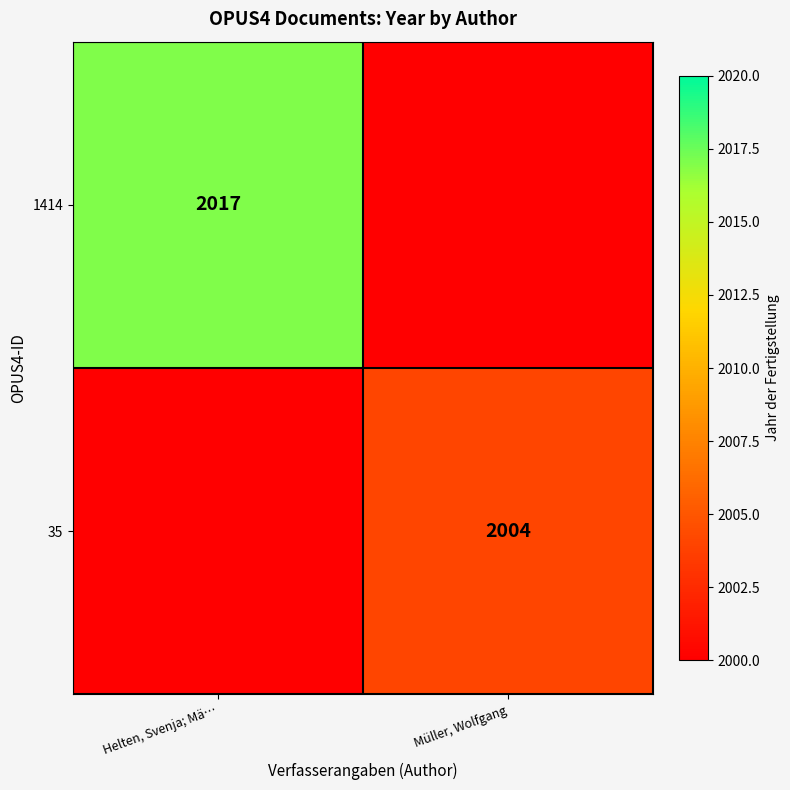

At how many categories does at least one series exceed 2011?

1